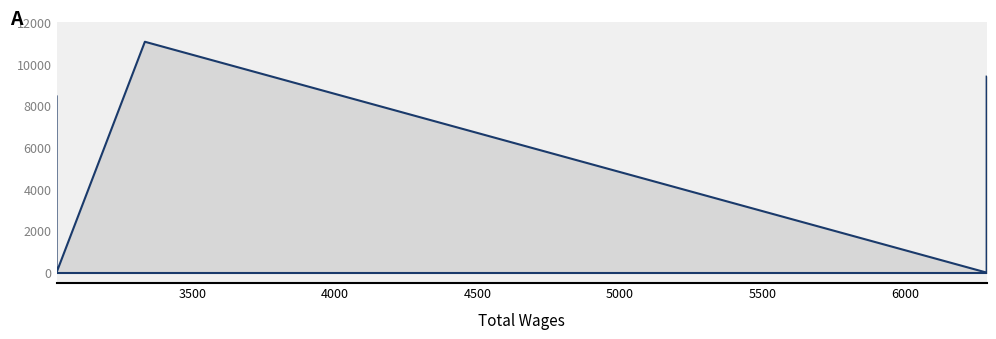

How many lines are shown in the chart?

2